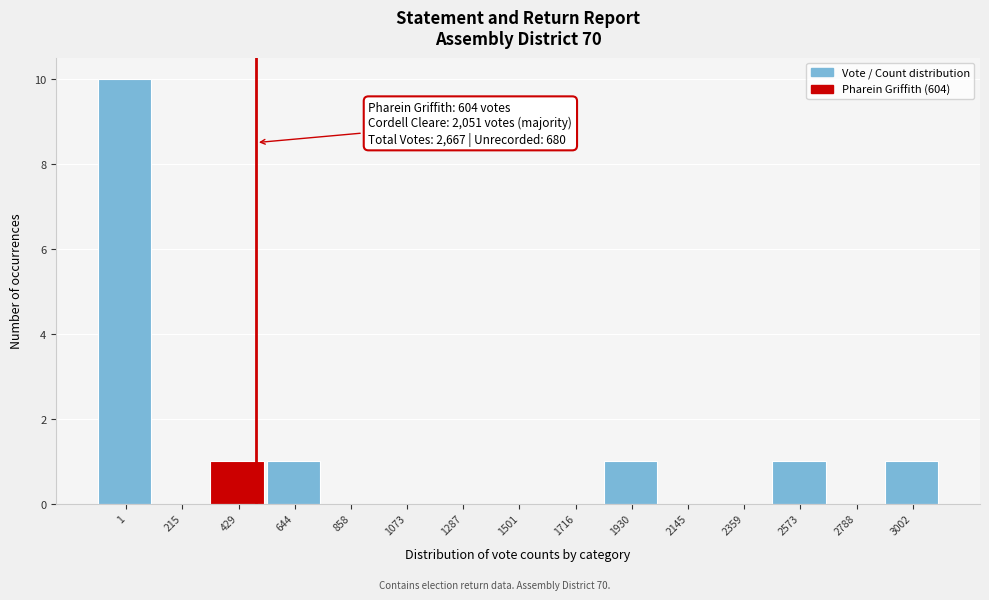

Reading left to right, list all the values displayed in this chart.

1=10	215=0	429=1	644=1	858=0	1073=0	1287=0	1501=0	1716=0	1930=1	2145=0	2359=0	2573=1	2788=0	3002=1